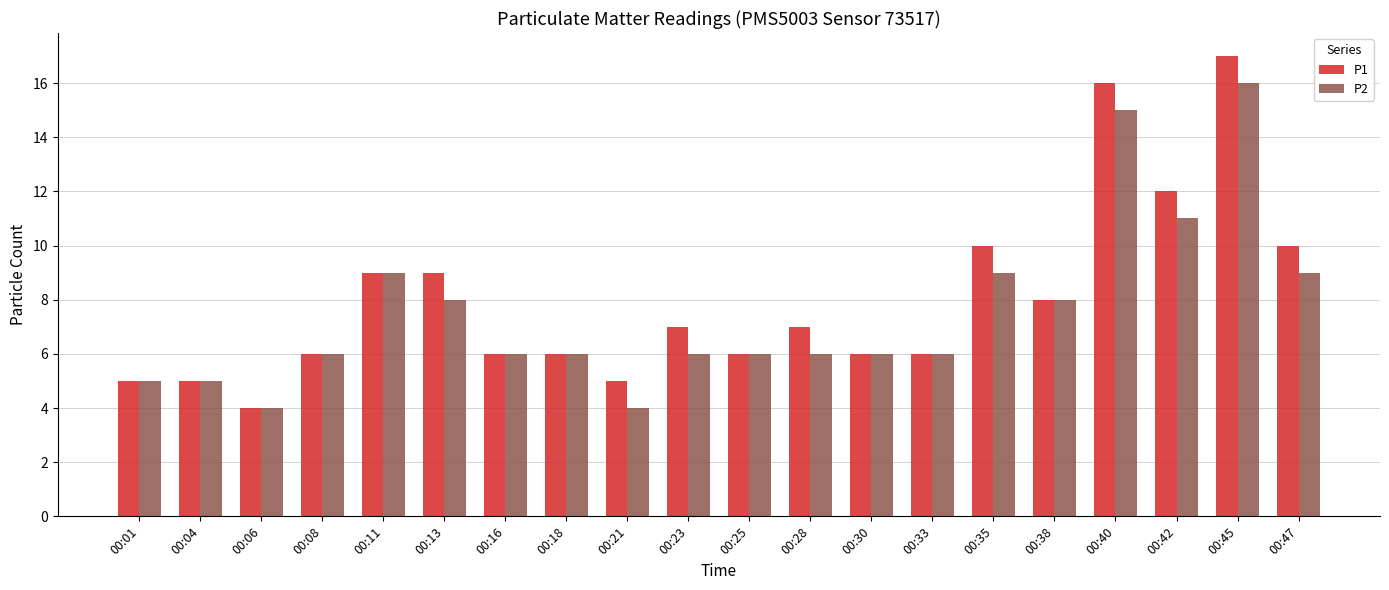

List the series in order of their peak value, lowest first.

P2, P1